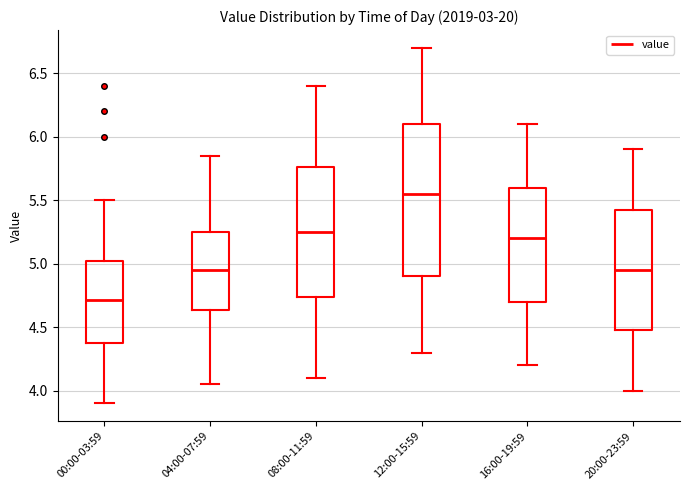

Comparing the boxes themselves (not the whiskers), which one is the tallest?

12:00-15:59